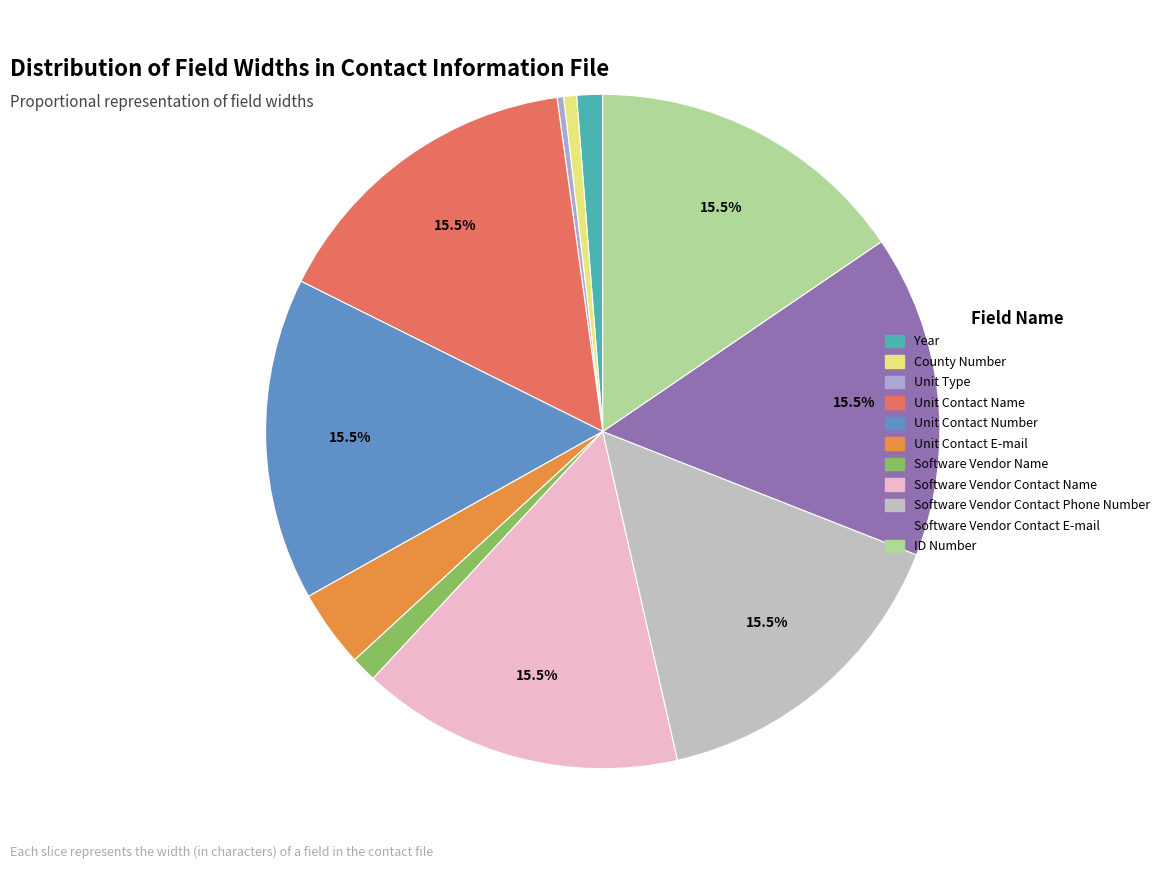

What percentage is the Unit Contact Name slice, to the nearest percent?

15%